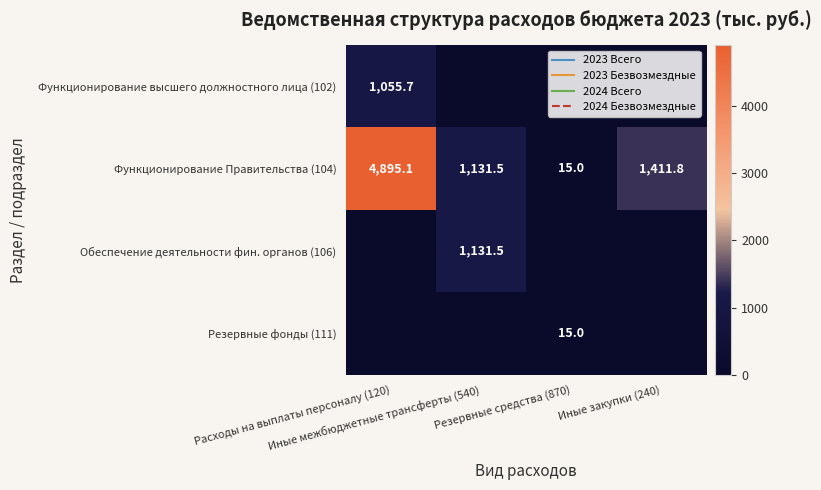

At which label does Функционирование Правительства (104) reach its minimum?

Резервные средства (870)